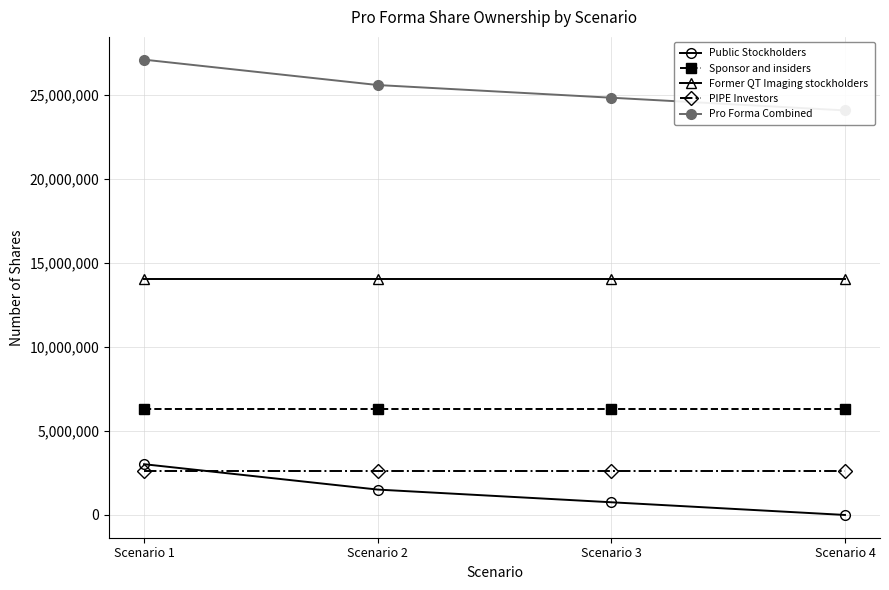

Which category has the highest value across all series?

Scenario 1